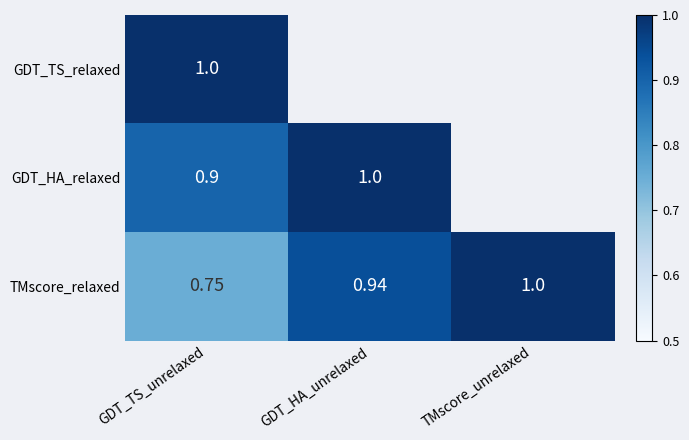

At which category is the sum across all series the highest?

GDT_TS_unrelaxed